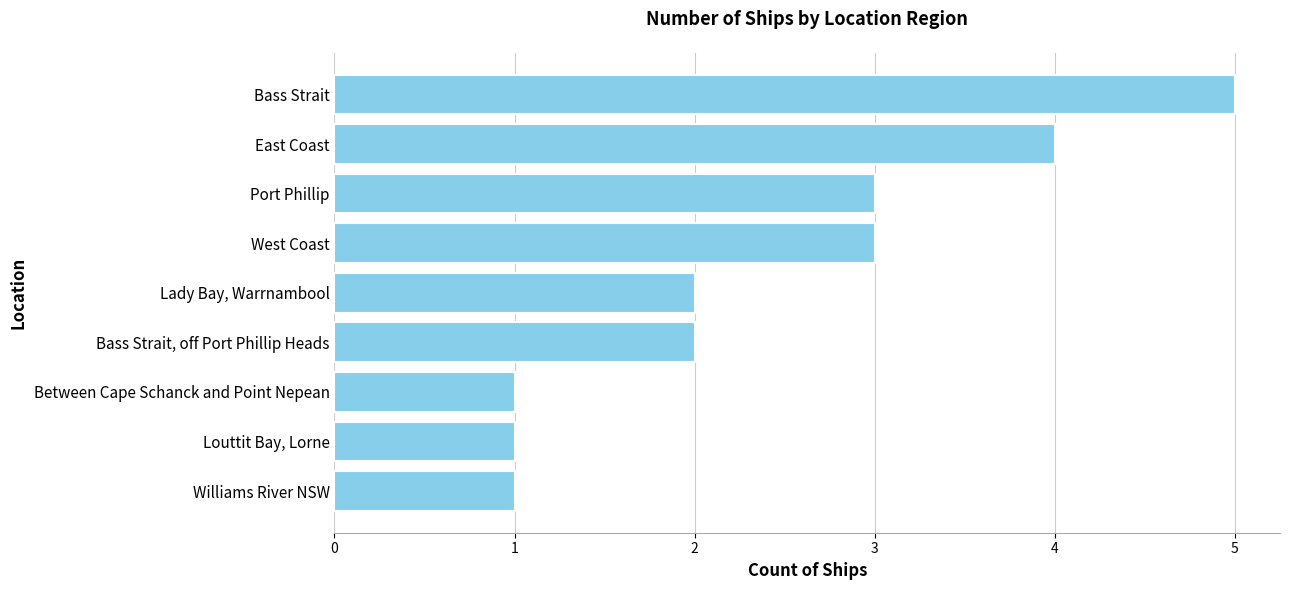

How many series are shown in this chart?

1